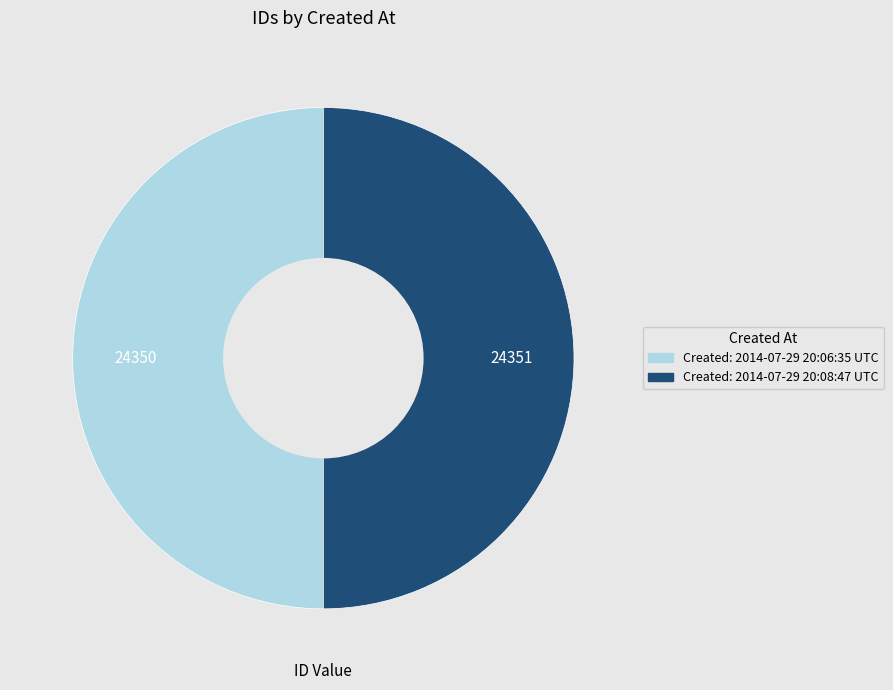

What is the ratio of the value at Created: 2014-07-29 20:06:35 UTC to the value at Created: 2014-07-29 20:08:47 UTC?

1.0